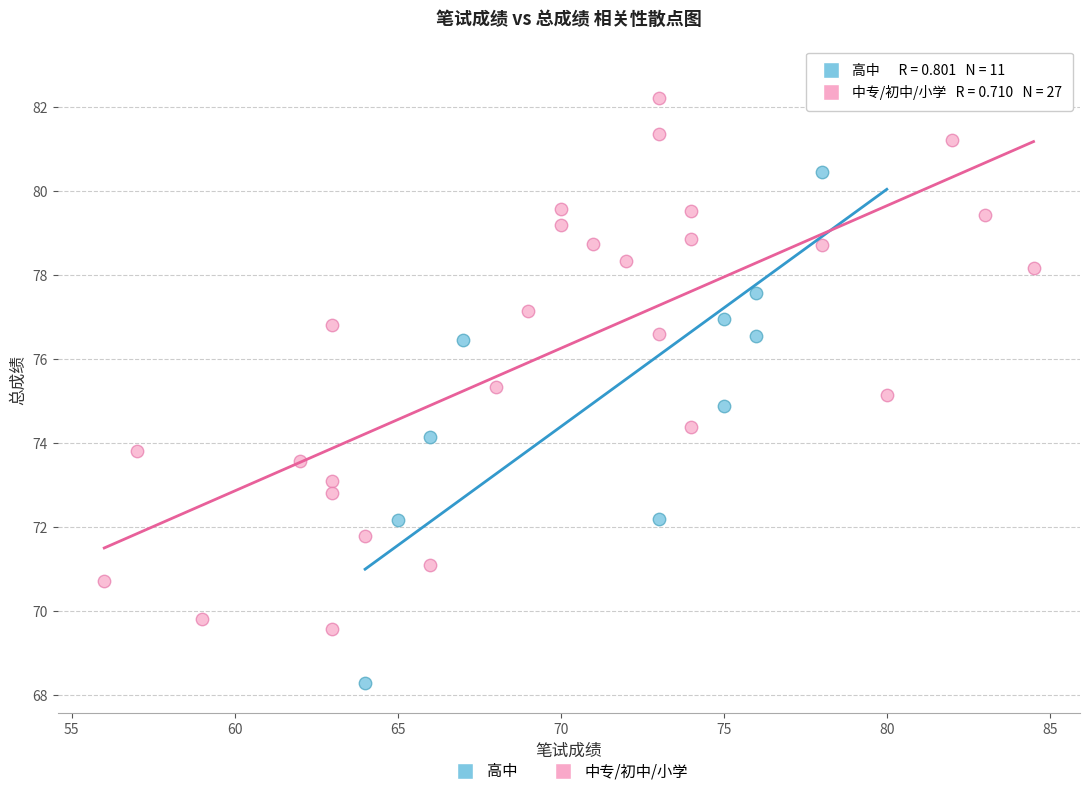

Which series reaches the maximum Y coordinate?

高中